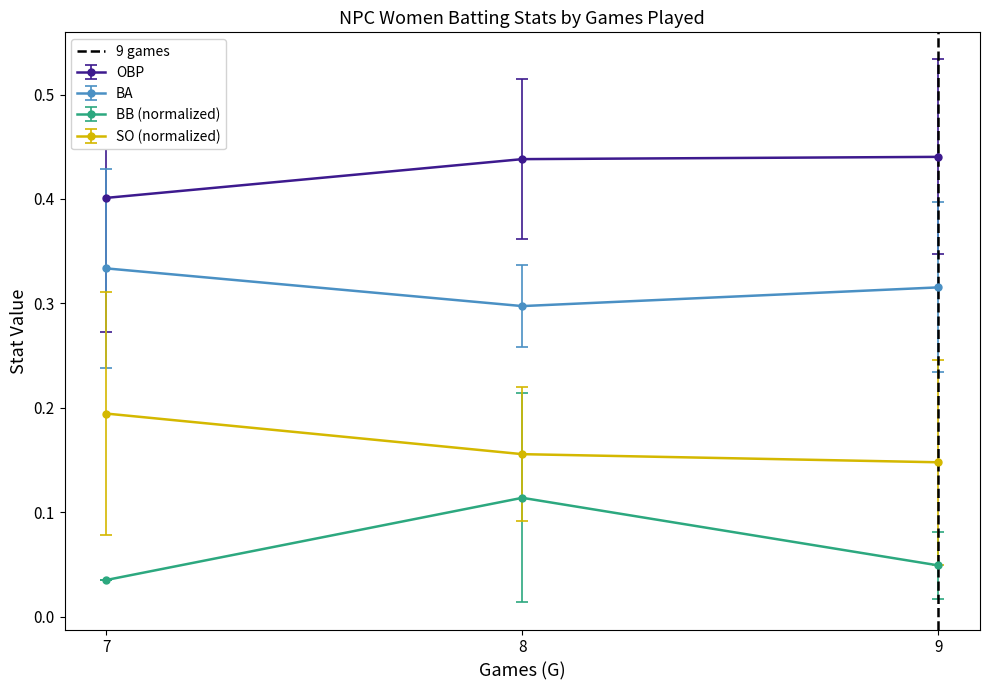

List the labels in order of BA value, smallest first.

8, 9, 7